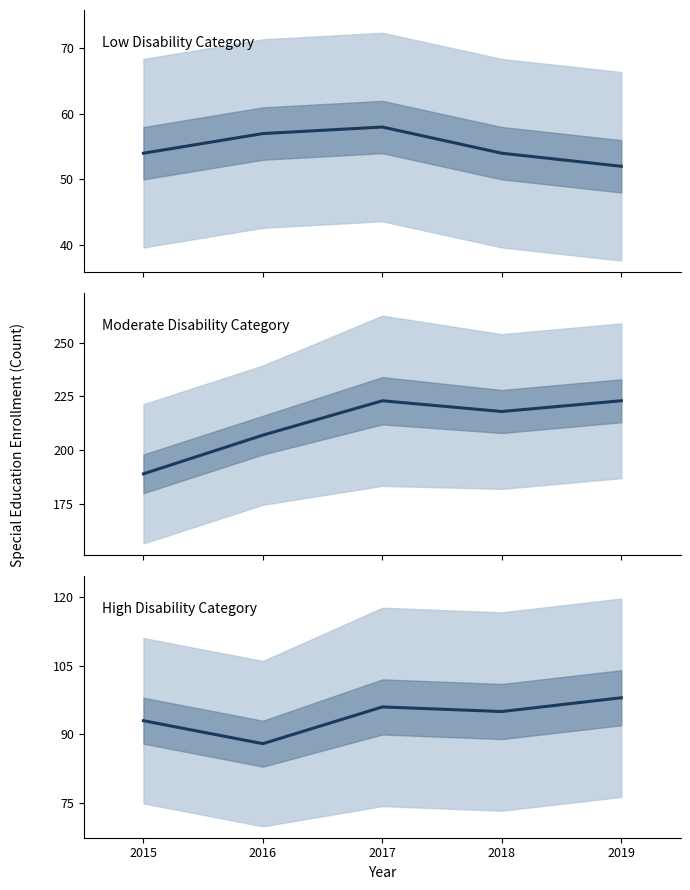

Which series changed the most between 2015 and 2018?

Moderate